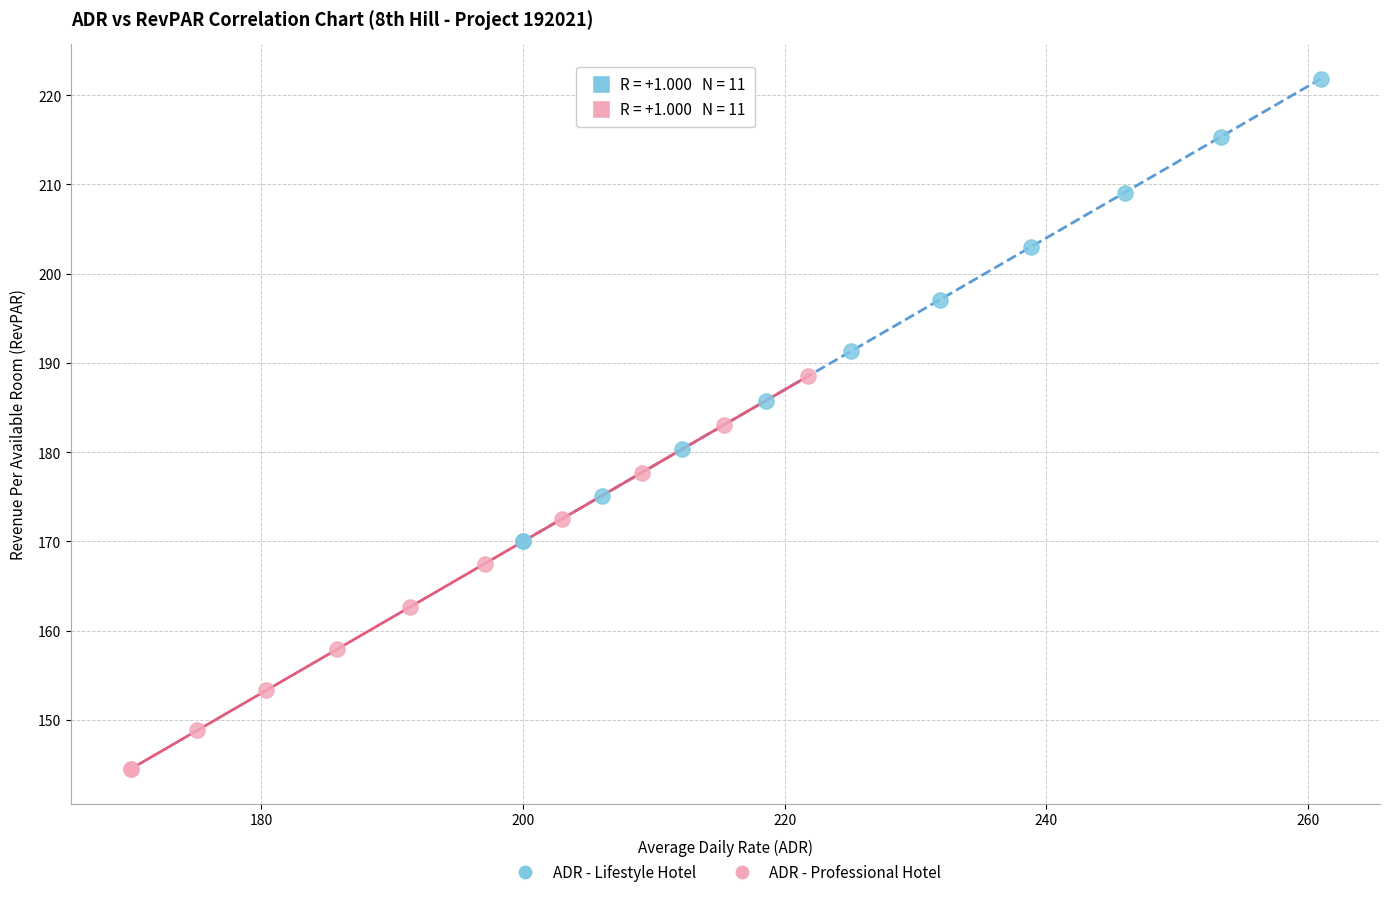

Which series has the widest spread of Y values?

ADR - Lifestyle Hotel